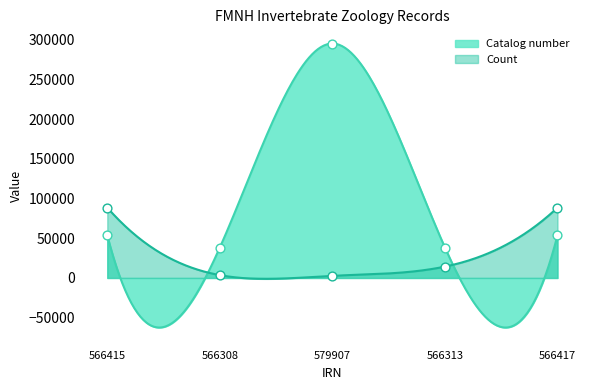

Which series reaches the maximum Y coordinate?

Catalog number